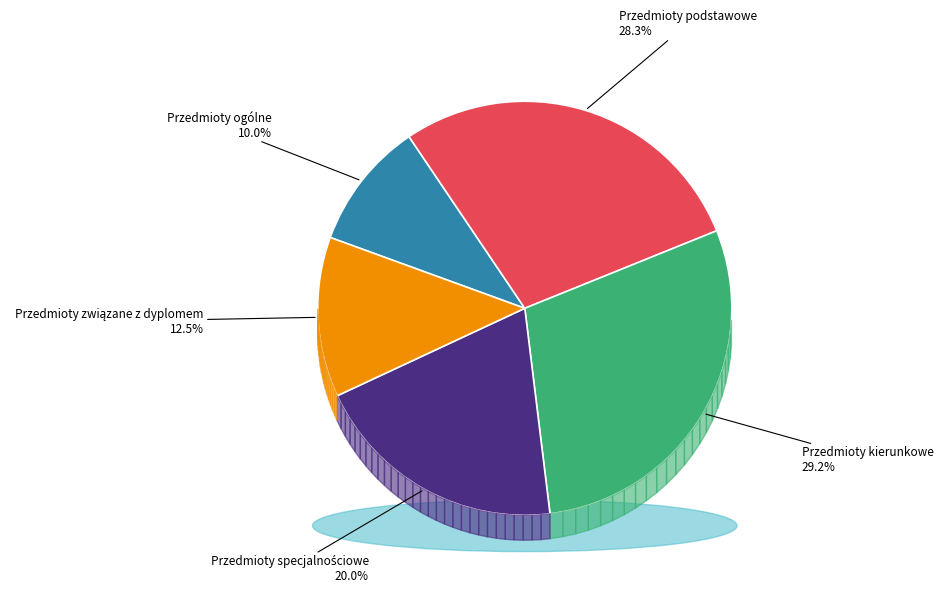

What percentage do Przedmioty związane z dyplomem and Przedmioty kierunkowe together represent?

41.7%